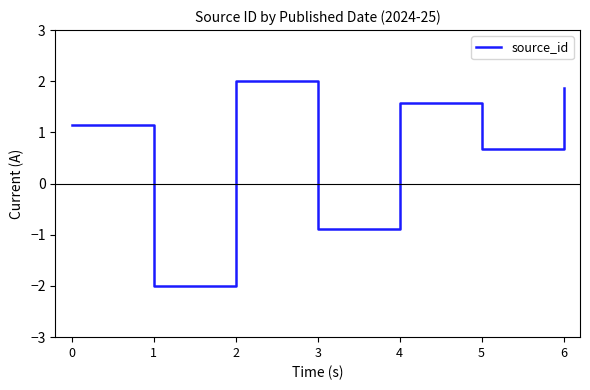

How many lines are shown in the chart?

1